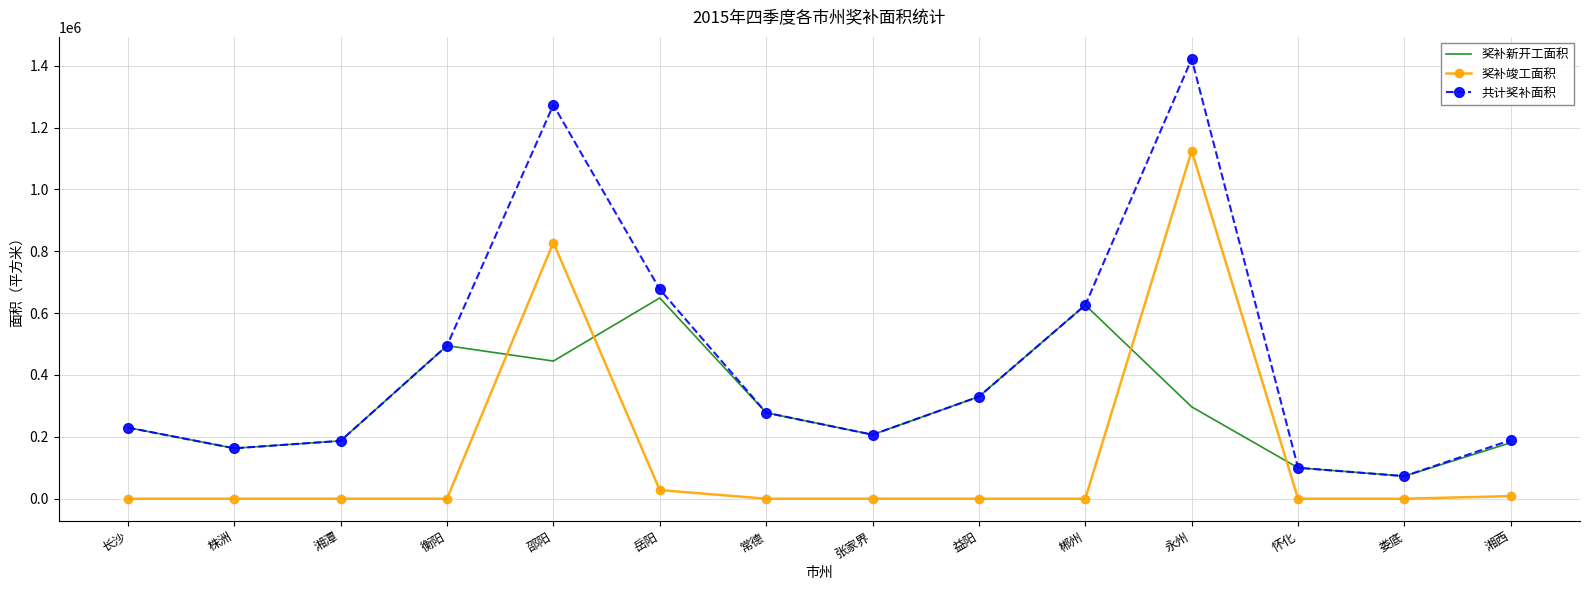

True or false: 奖补竣工面积 and 共计奖补面积 cross at least once.

False